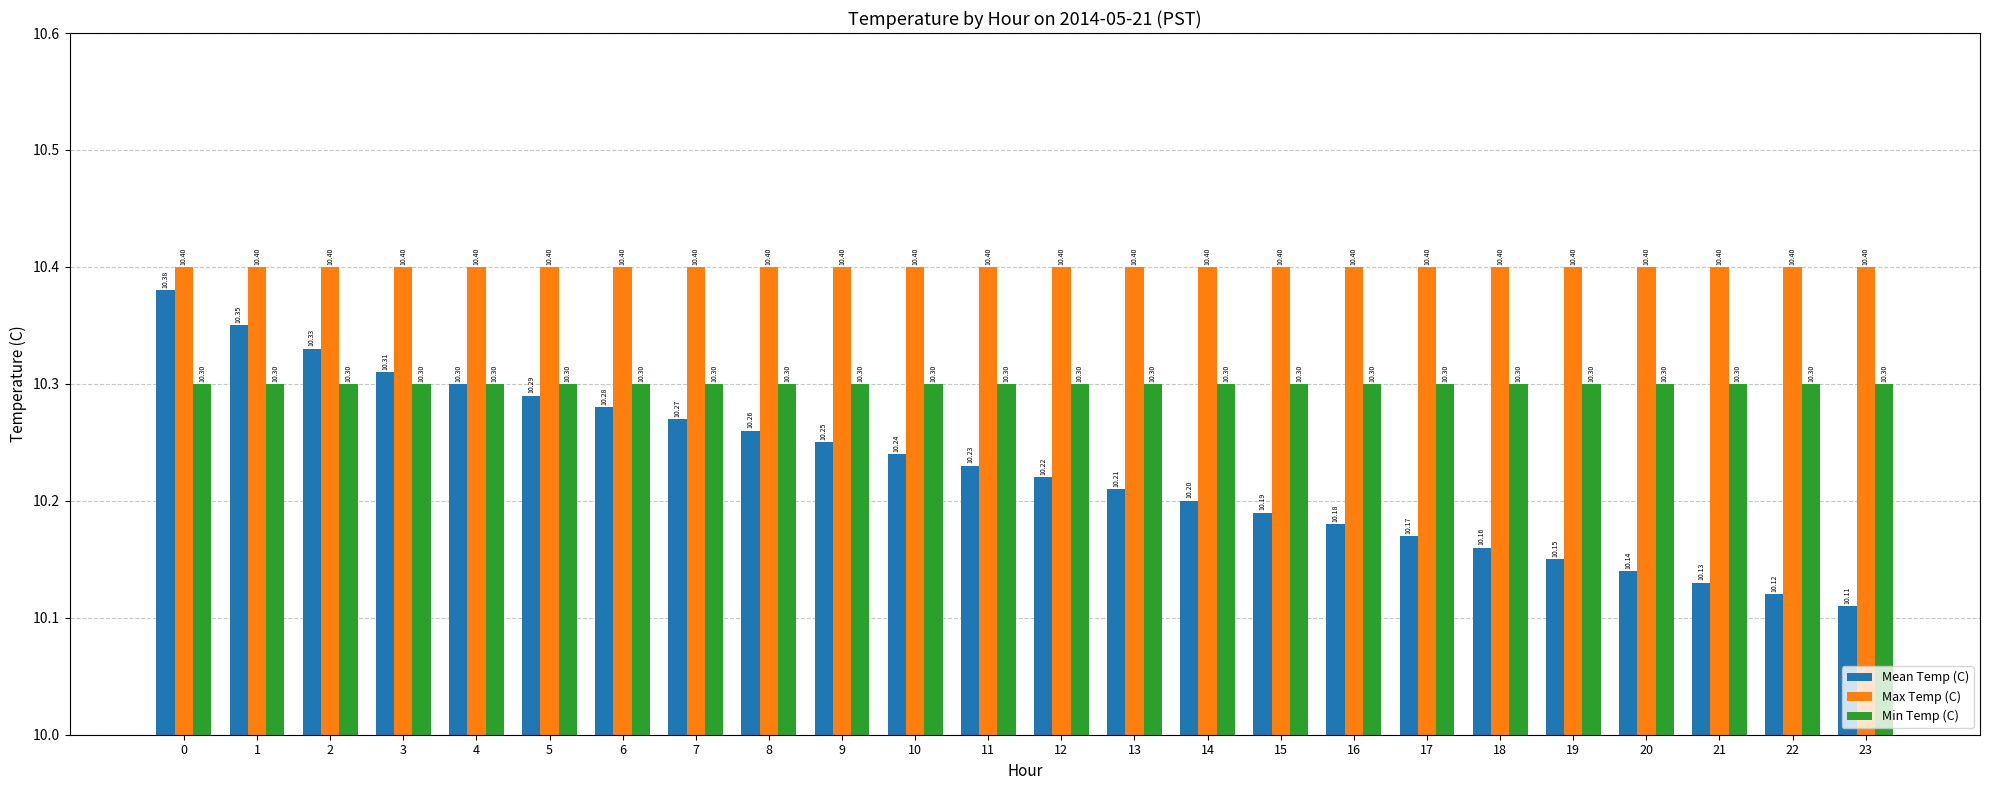

What is the highest value of the Max Temp (C) series?

10.4